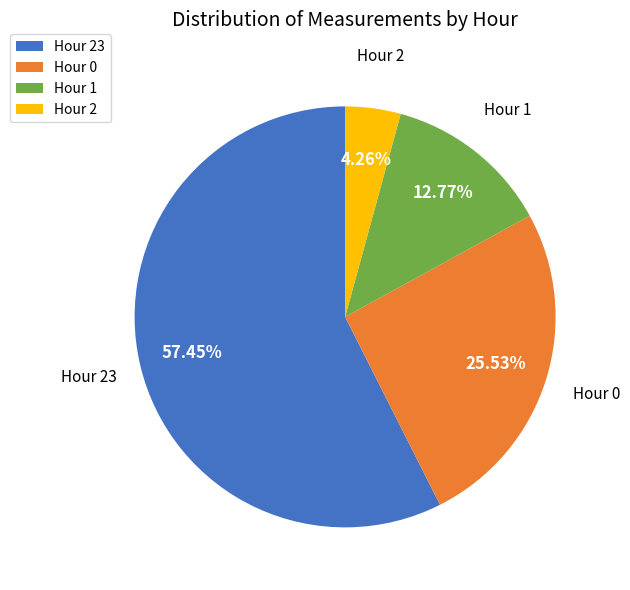

Count the number of slices in the pie.

4